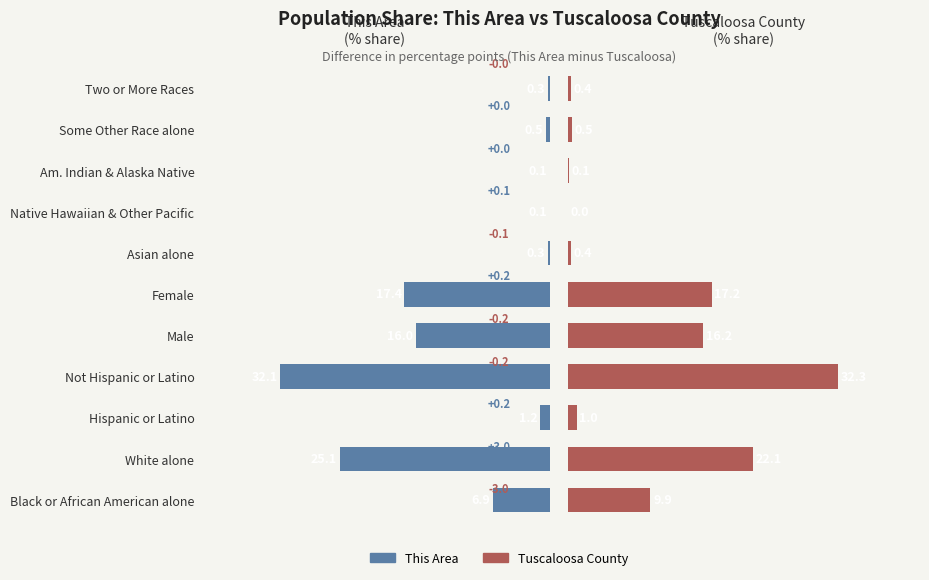

What is the difference between the maximum and minimum values in the This Area series?

32.0